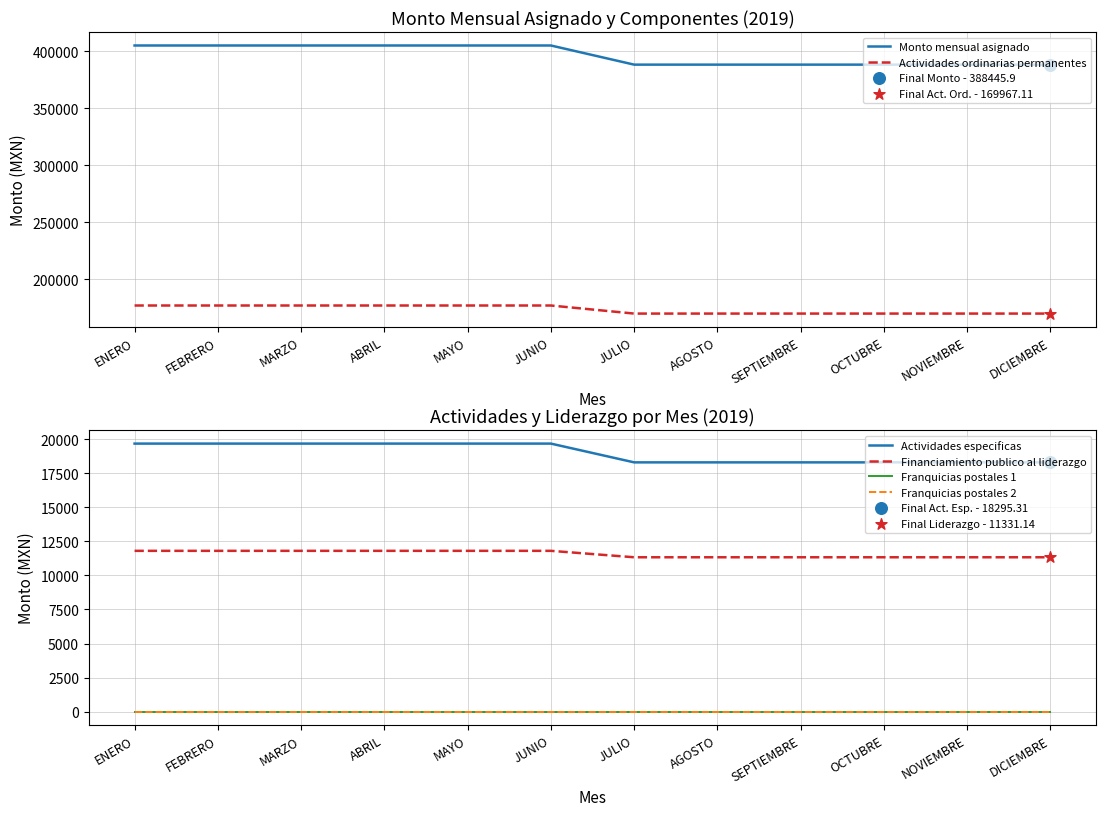

At how many categories does at least one series exceed 377898?

12